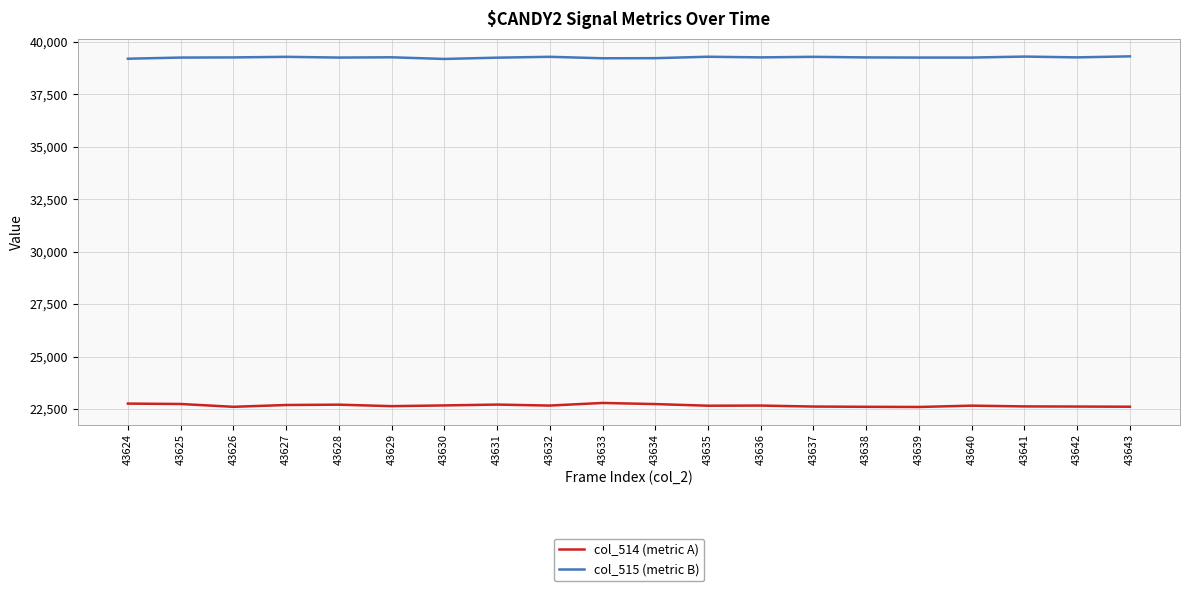

Rank the series by their average value, from lowest to highest.

col_514 (metric A), col_515 (metric B)